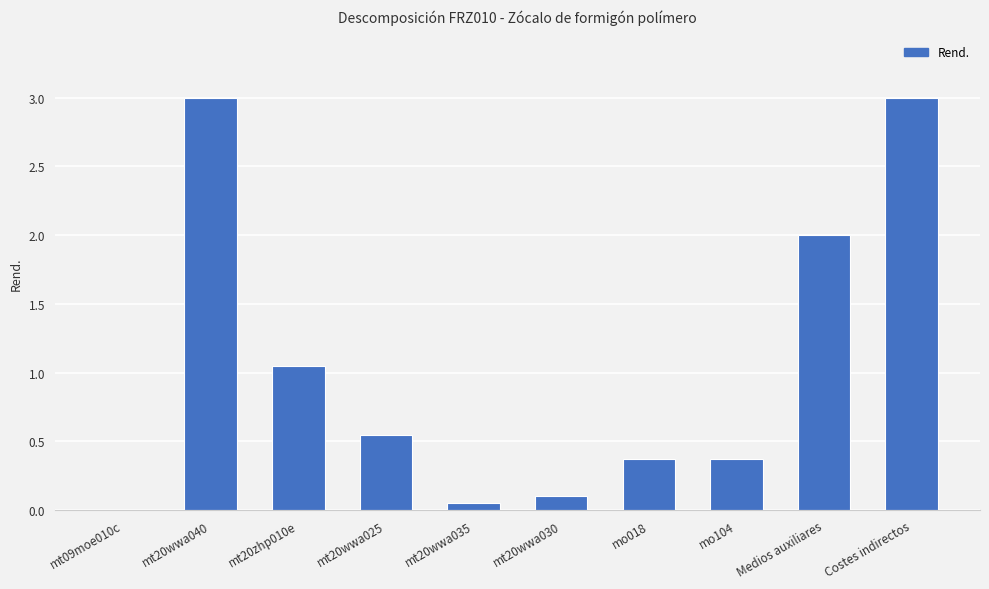

What is the greatest value displayed?

3.0